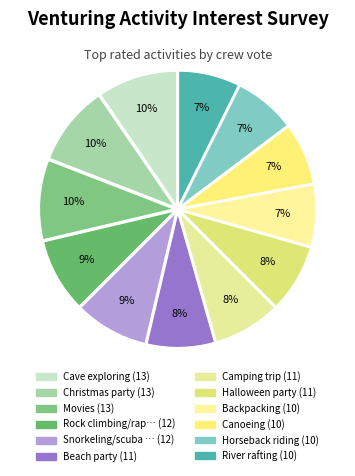

How many slices are in this pie chart?

12